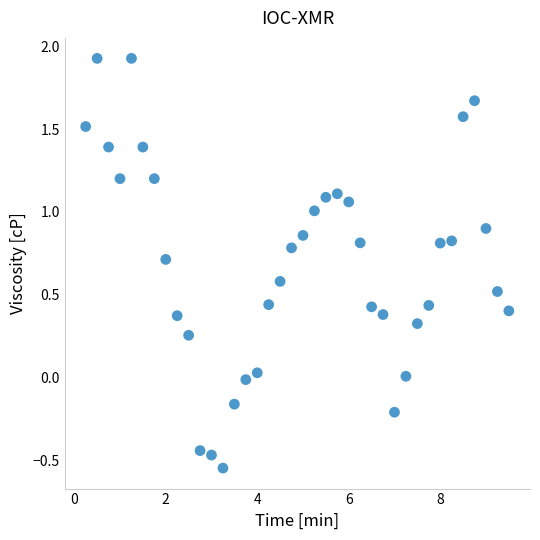

What is the range of Y values (max minus min)?

2.5